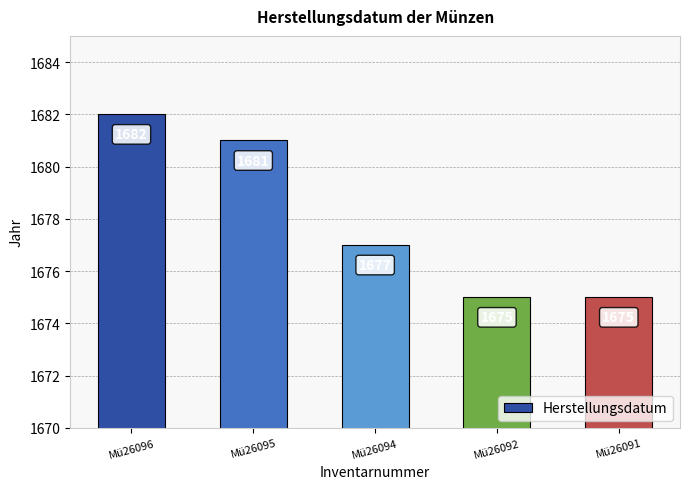

Are the bars horizontal?

No